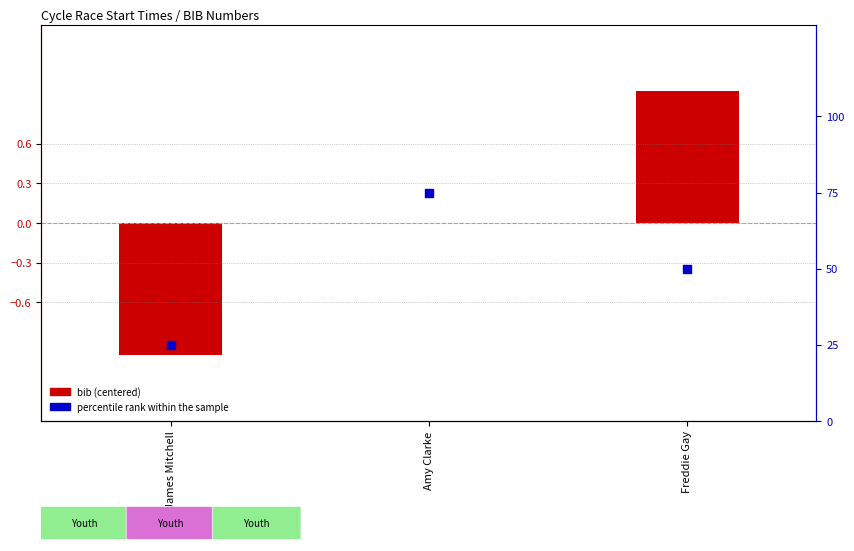

Is the value of percentile rank within the sample at James Mitchell greater than the value of bib (centered) at Freddie Gay?

Yes